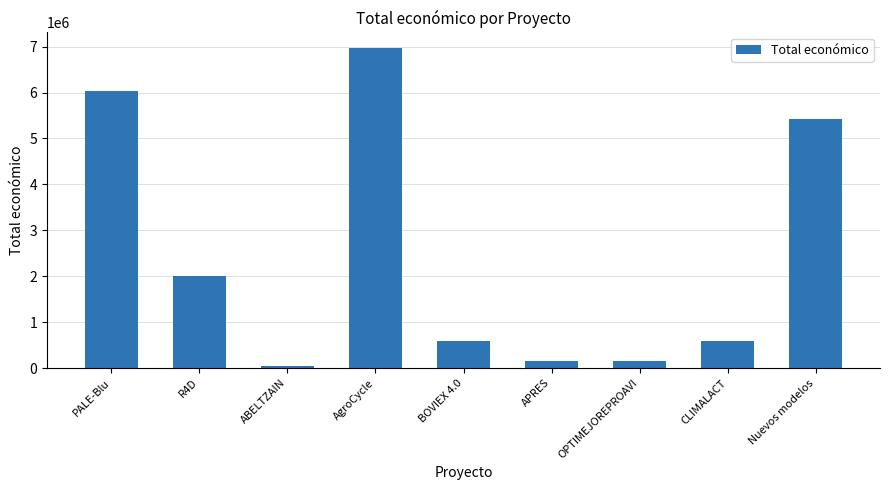

What is the sum of all values?

21990463